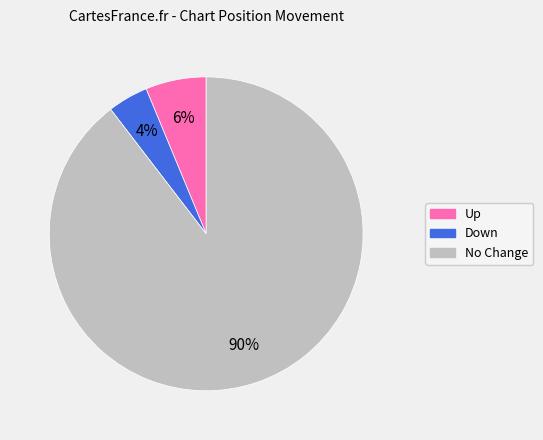

Is there any slice that represents more than half of the pie?

Yes